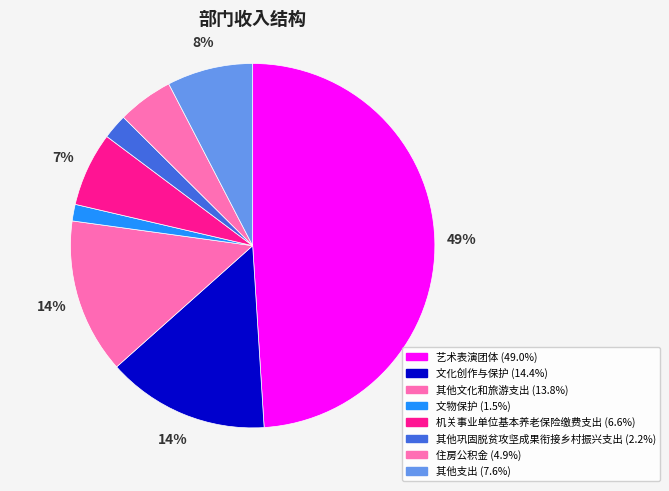

How many slices are in this pie chart?

8